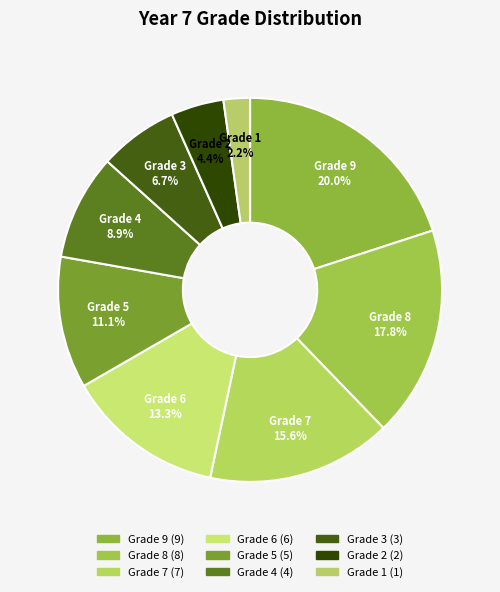

How many segments does this pie chart have?

9